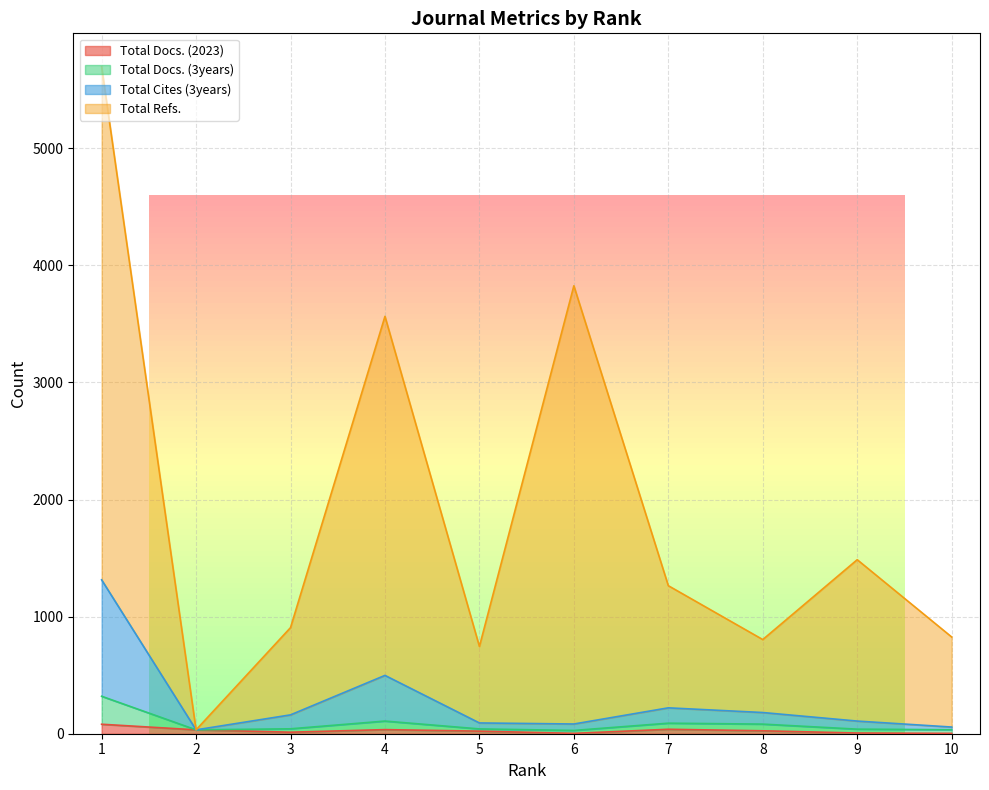

The Total Docs. (2023) series shows 5 at 6. True or false?

False